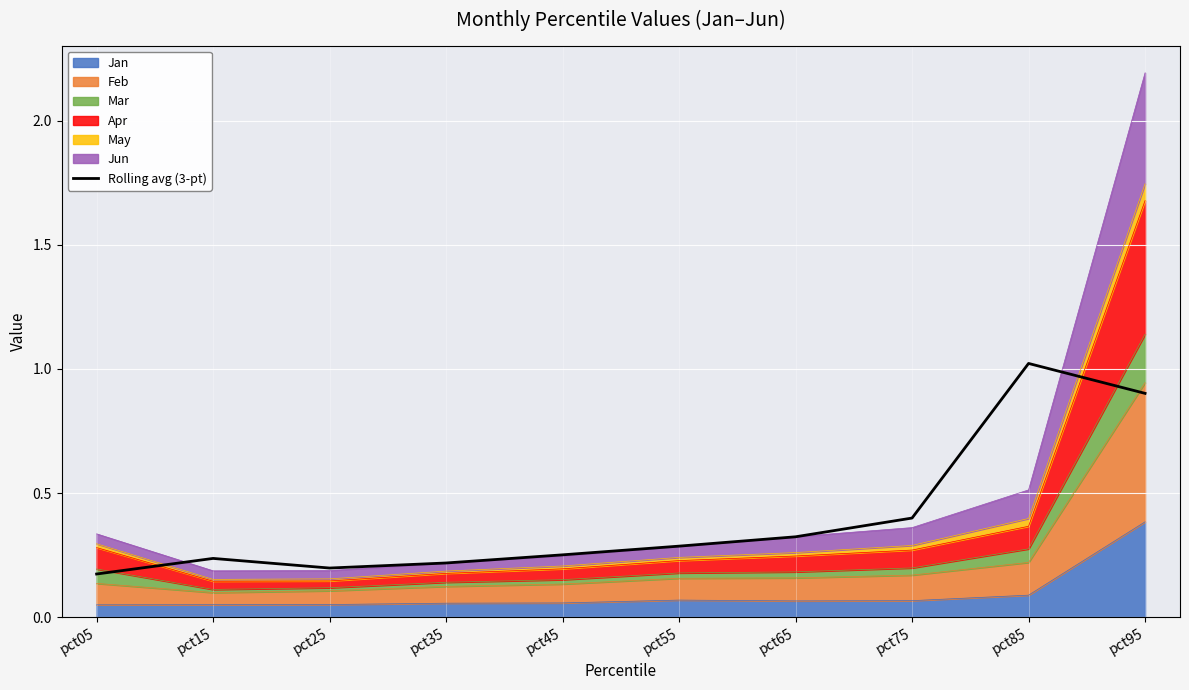

Rank the categories by value from highest to lowest.

pct85, pct95, pct75, pct65, pct55, pct45, pct15, pct35, pct25, pct05